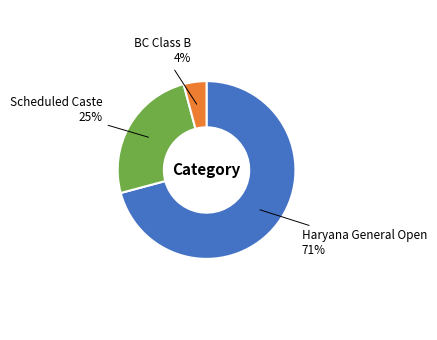

To the nearest percent, what is the average slice percentage?

33%